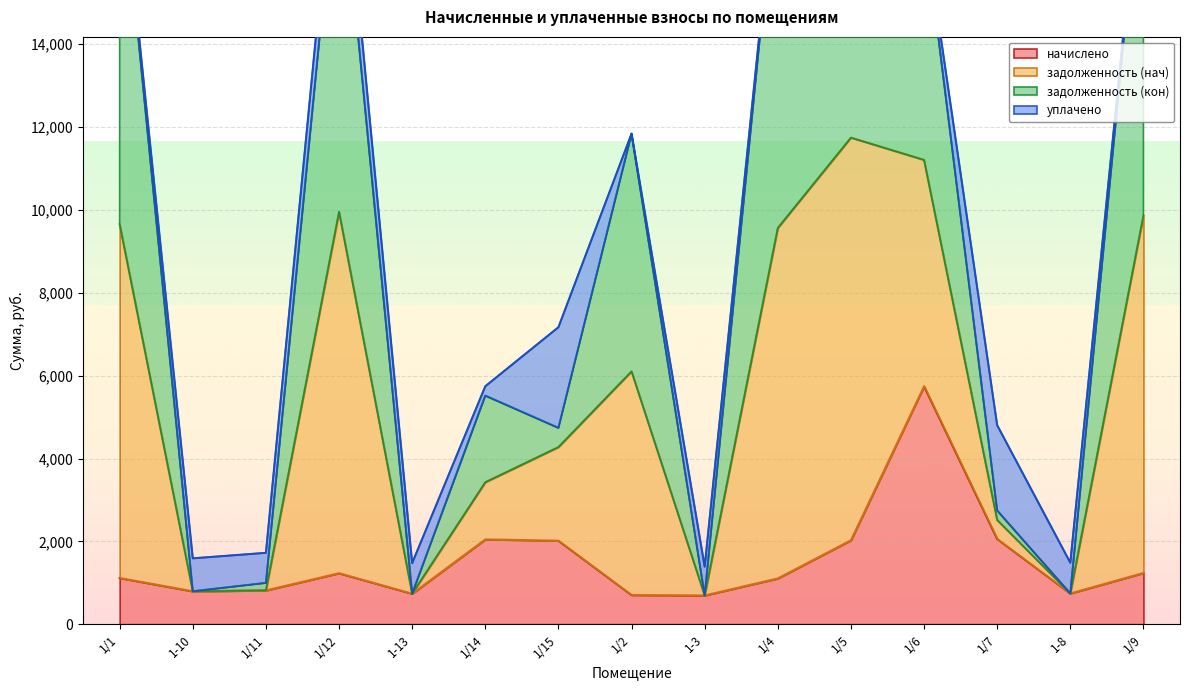

True or false: начислено and задолженность (нач) cross at least once.

False